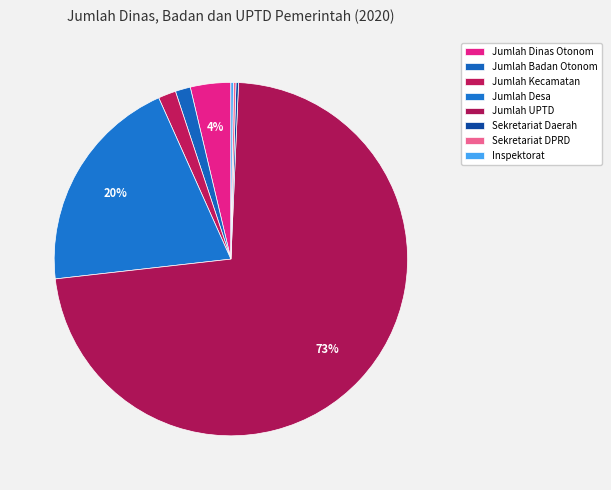

Which slice is the largest?

Jumlah UPTD